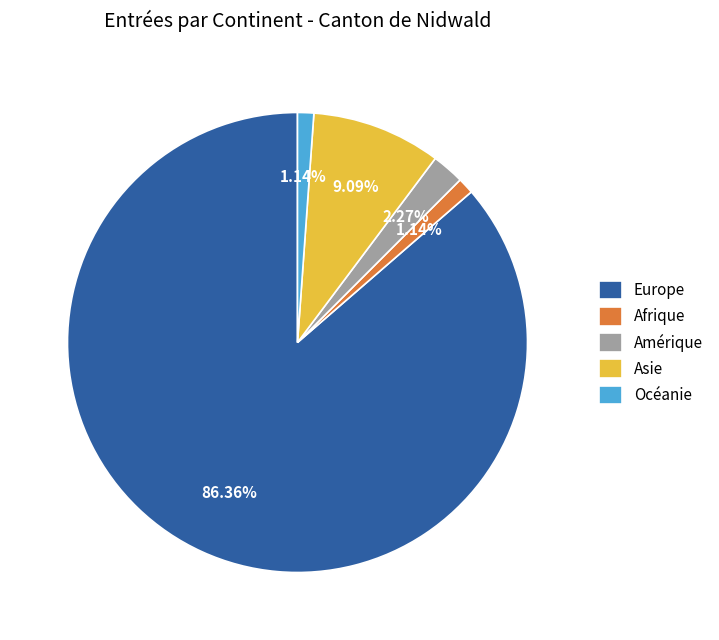

Is it true that Afrique is 1% of the pie?

True